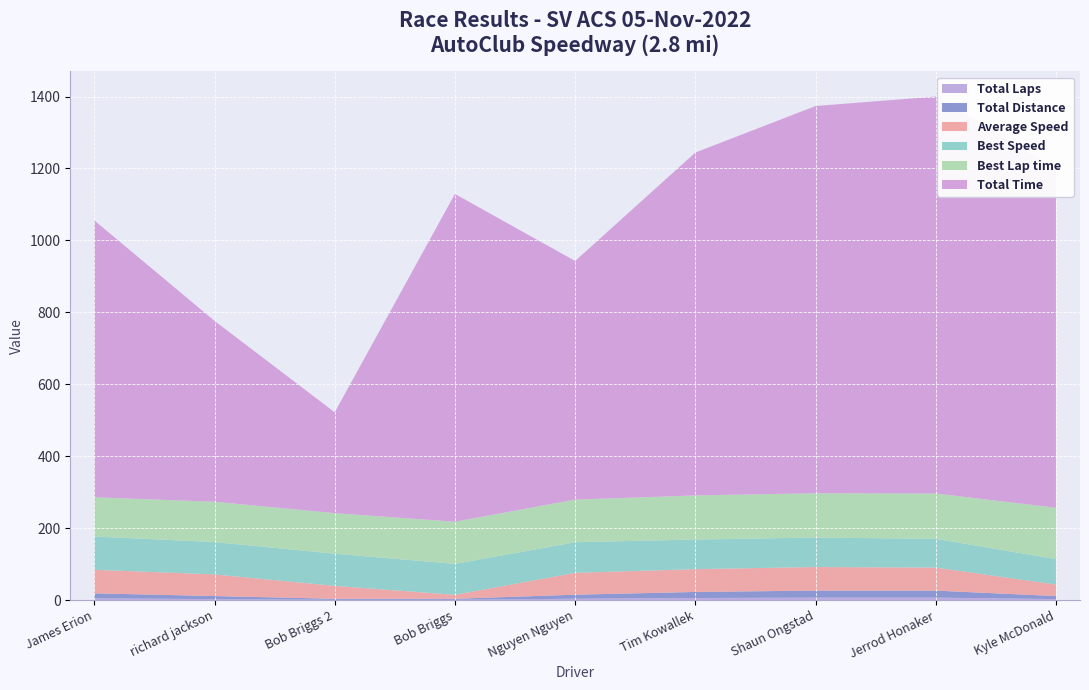

Reading left to right, what are all the values shown in this chart?

Total Laps: 5.0	3.0	1.0	1.0	4.0	6.0	7.0	7.0	3.0
Total Time: 769.6	502.8	280.4	911.2	663.4	953.3	1076.4	1103.4	943.0
Best Lap time: 109.1	112.0	112.7	117.2	118.4	122.5	123.1	126.0	142.8
Best Speed: 92.4	90.0	89.4	86.0	85.1	82.3	81.9	80.0	70.6
Average Speed: 65.5	60.1	35.9	11.1	60.8	63.4	65.5	63.9	32.1
Total Distance: 14.0	8.4	2.8	2.8	11.2	16.8	19.6	19.6	8.4